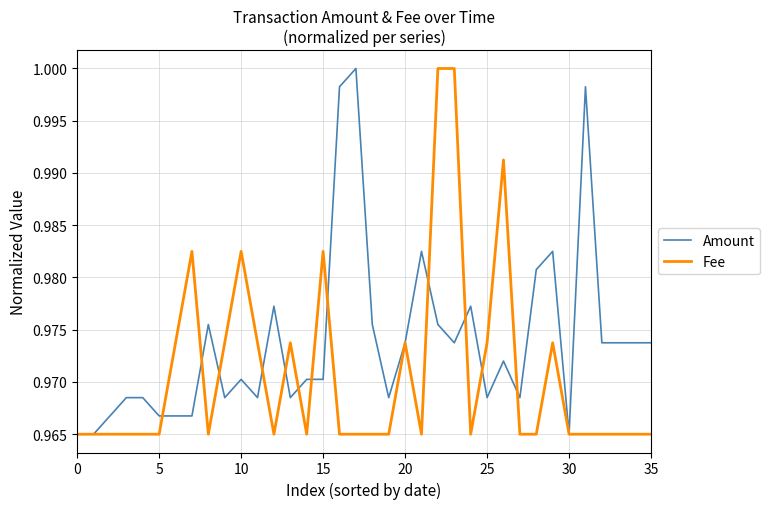

Which series has the largest total across all categories?

Amount